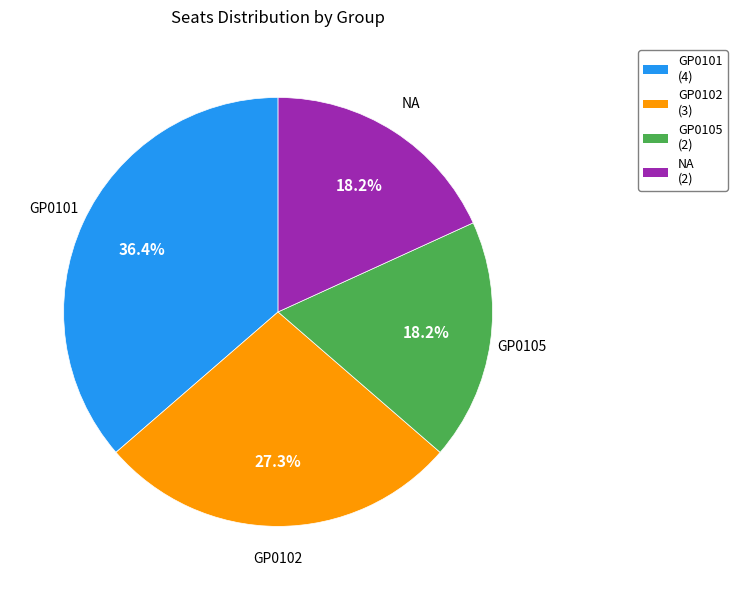

Between GP0101 and GP0105, which is larger?

GP0101